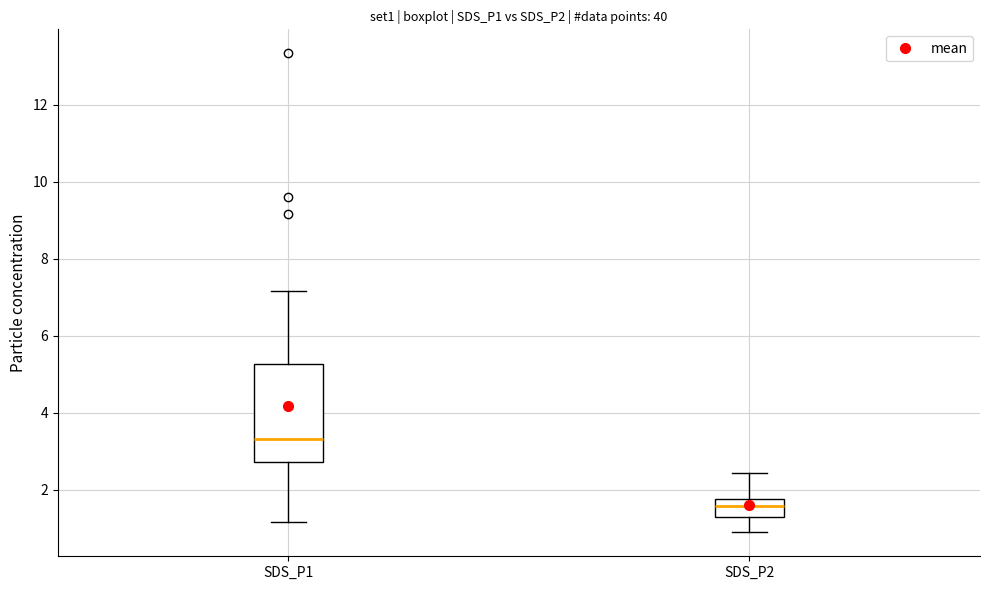

Which box's median line is the lowest?

SDS_P2